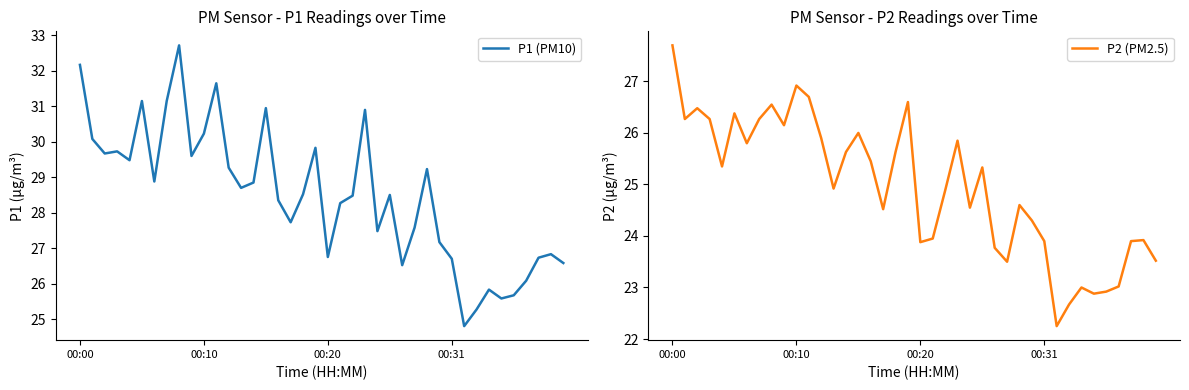

At 35, list the series in order from smallest to largest.

P2 (PM2.5), P1 (PM10)